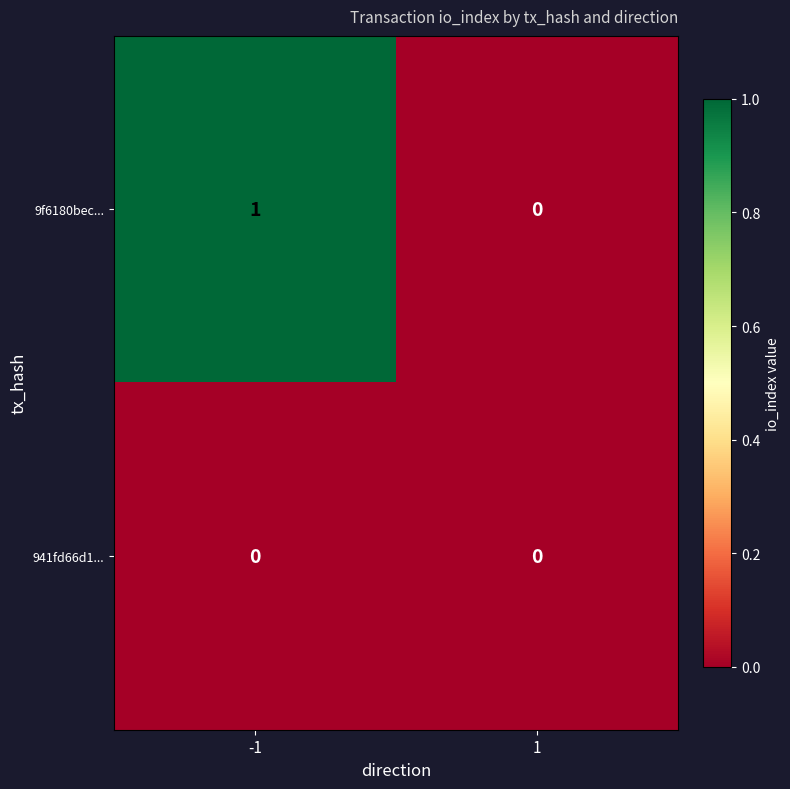

List the labels in order of 9f6180bec... value, largest first.

-1, 1